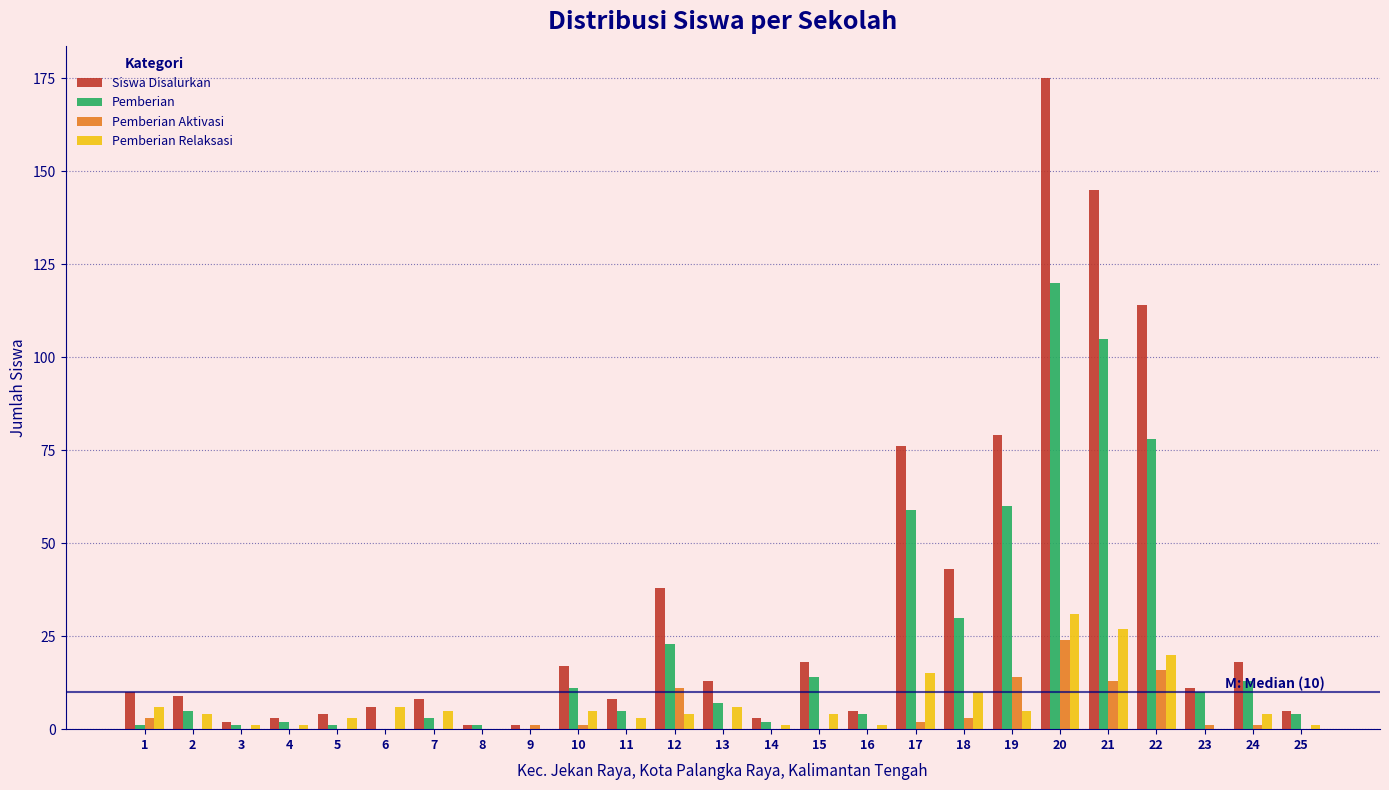

Is the value of Pemberian Relaksasi at 22 greater than the value of Pemberian Aktivasi at 2?

Yes